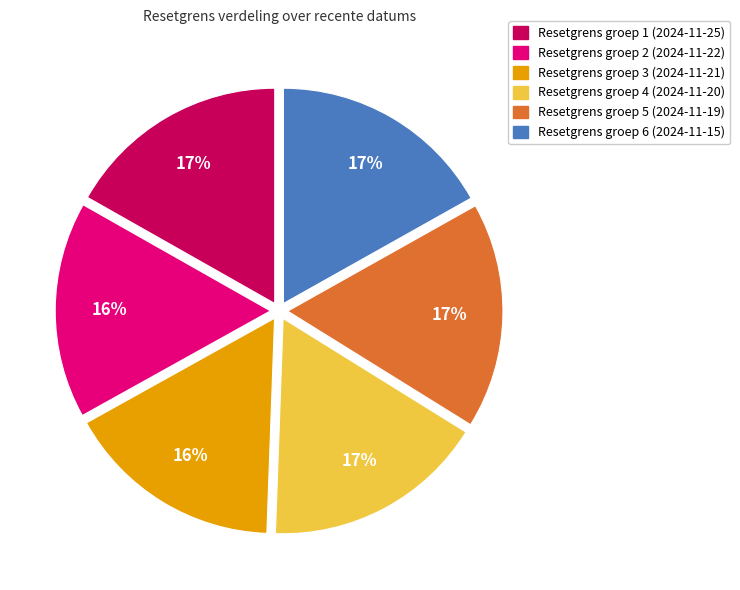

Does any single category account for the majority?

No